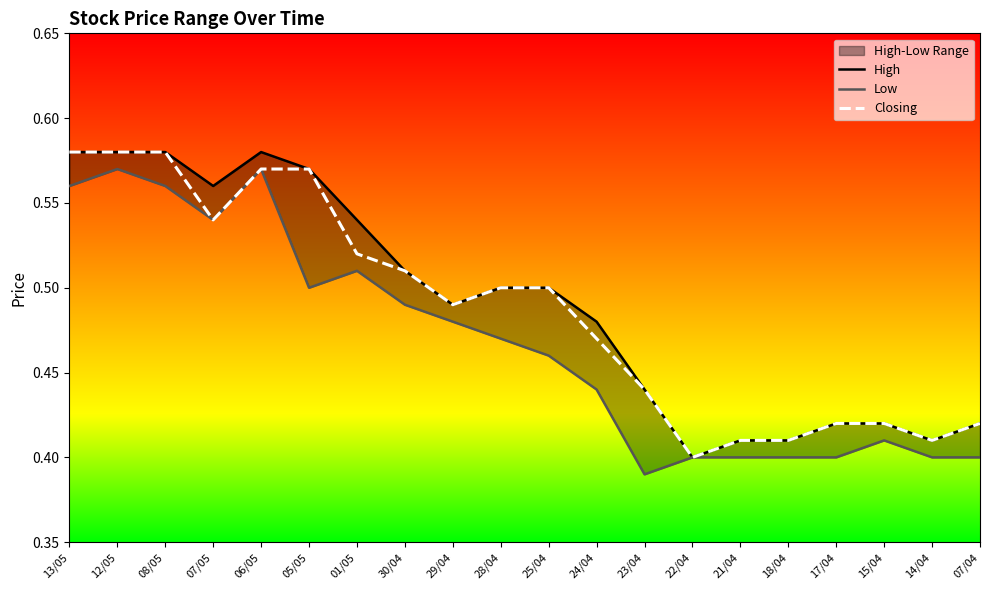

At which label does High reach its minimum?

22/04